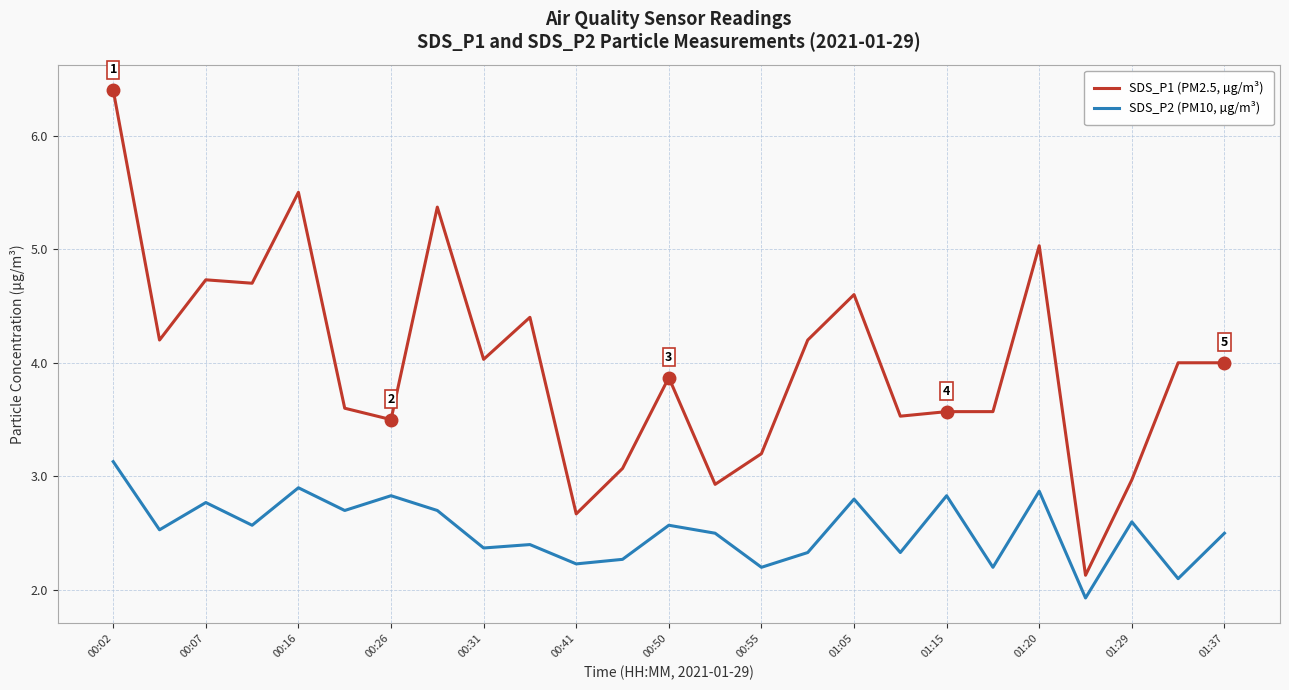

True or false: SDS_P2 (PM10, µg/m³) and SDS_P1 (PM2.5, µg/m³) intersect in this chart.

False